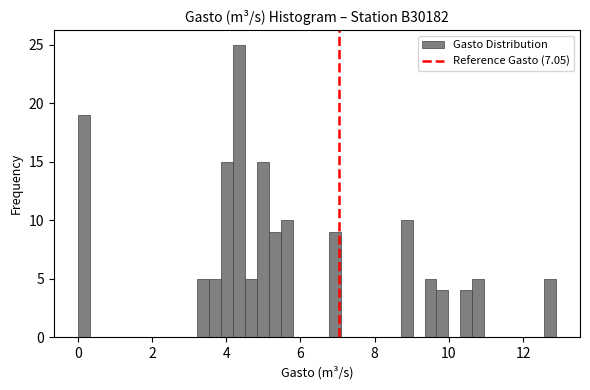

Around what value on the x-axis is the tallest bar? Give the approximate position of its centre, as read against the axis.

4.4